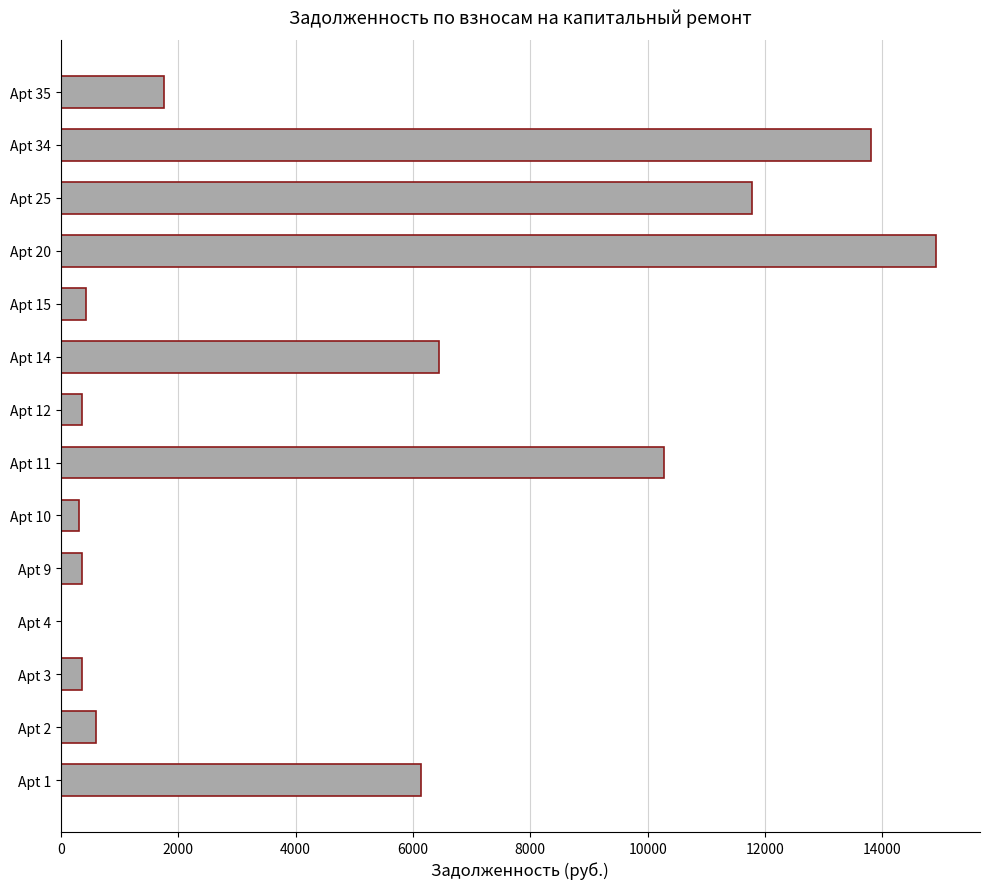

What is the sum of all values?

67548.0